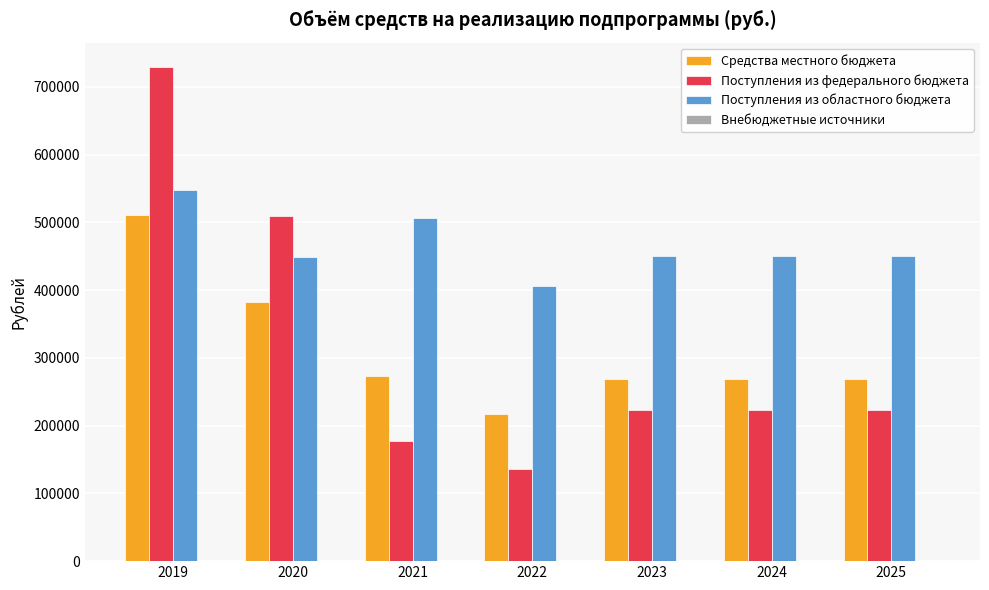

Rank the series at 2024 from lowest to highest value.

Поступления из федерального бюджета, Средства местного бюджета, Поступления из областного бюджета